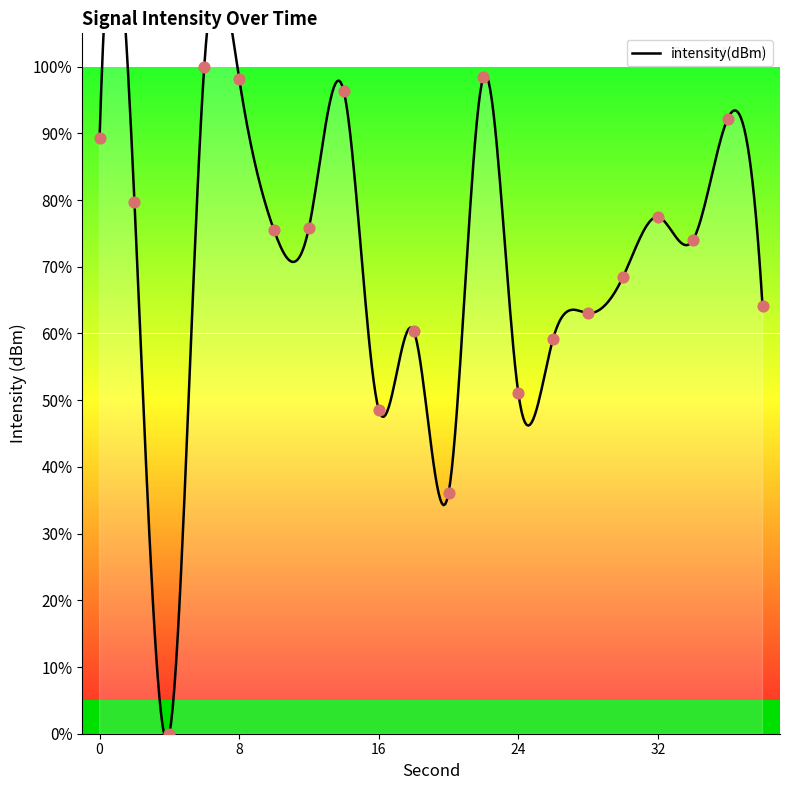

What is the change in value from 8 to 22?

+0.2